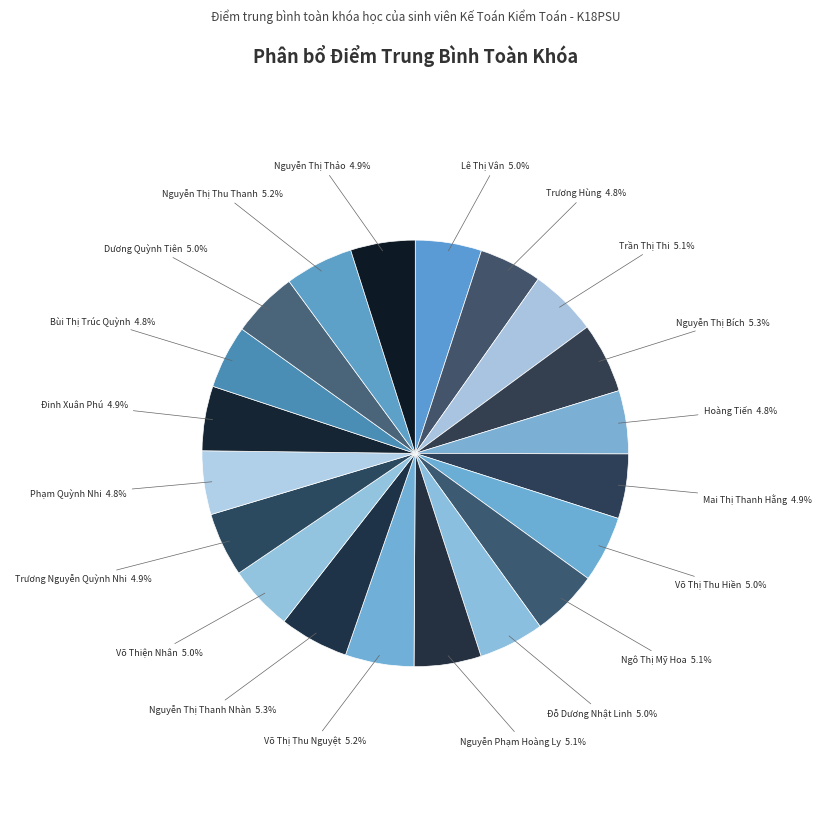

How many segments does this pie chart have?

20